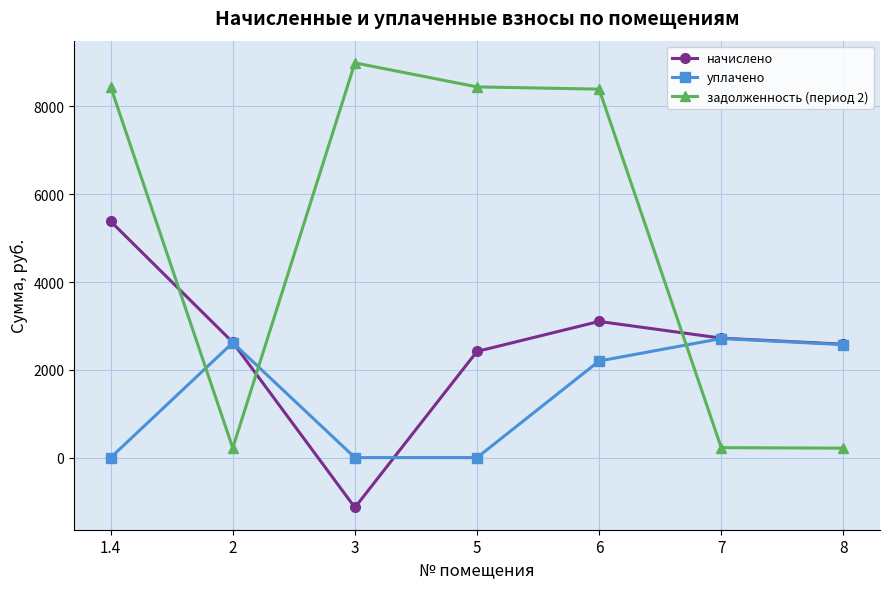

In начислено, how many points are higher than both neighbors (excluding endpoints)?

1